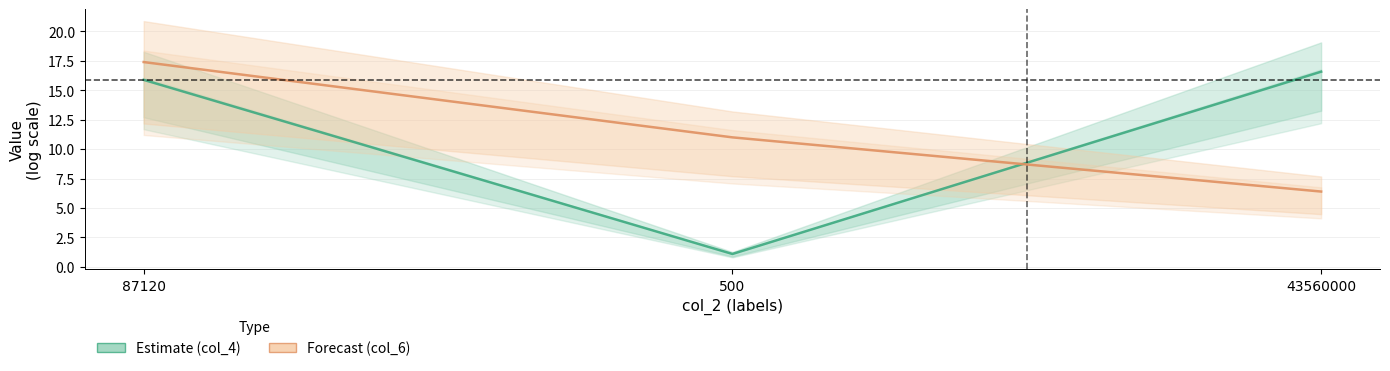

At which category does the chart reach its minimum across all series?

500